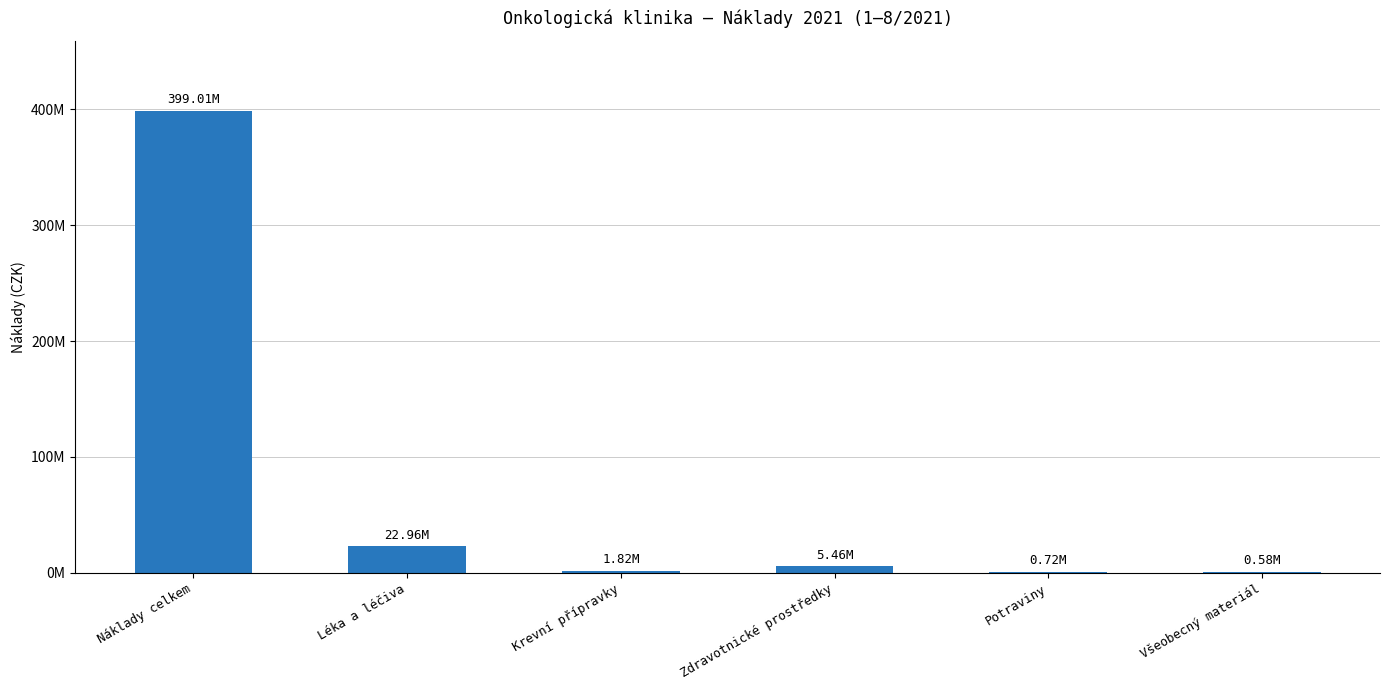

Reading left to right, extract all data points from this chart.

399007087.1	22961642.8	1823790.0	5455999.7	723053.8	576998.1